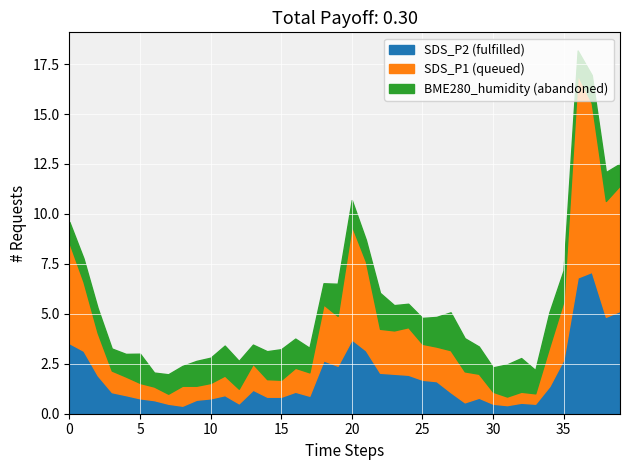

What is the maximum value for SDS_P2 (fulfilled)?

7.1